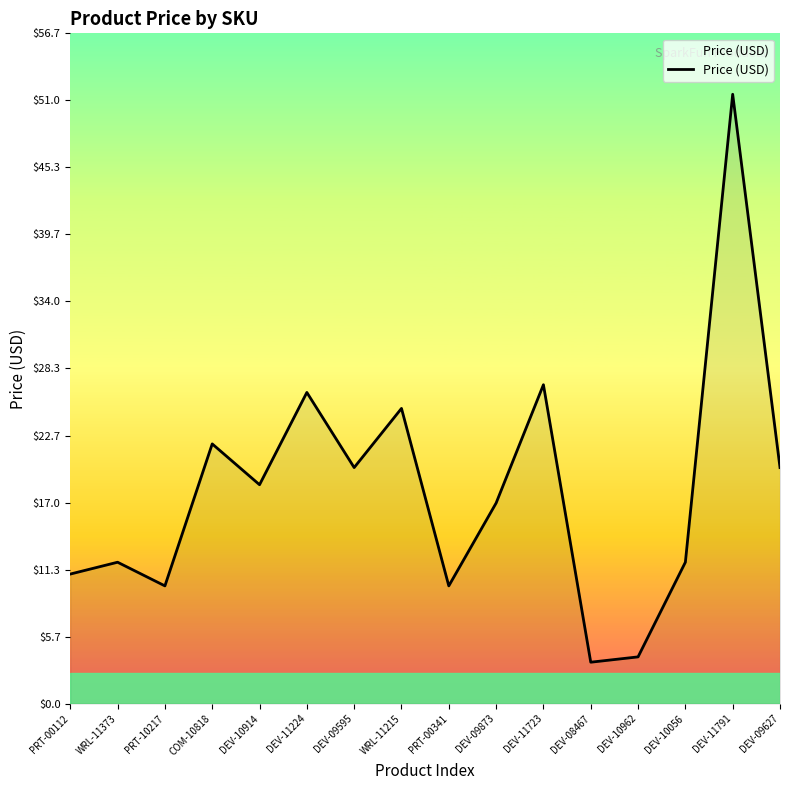

Where does the data first go above 18?

COM-10818